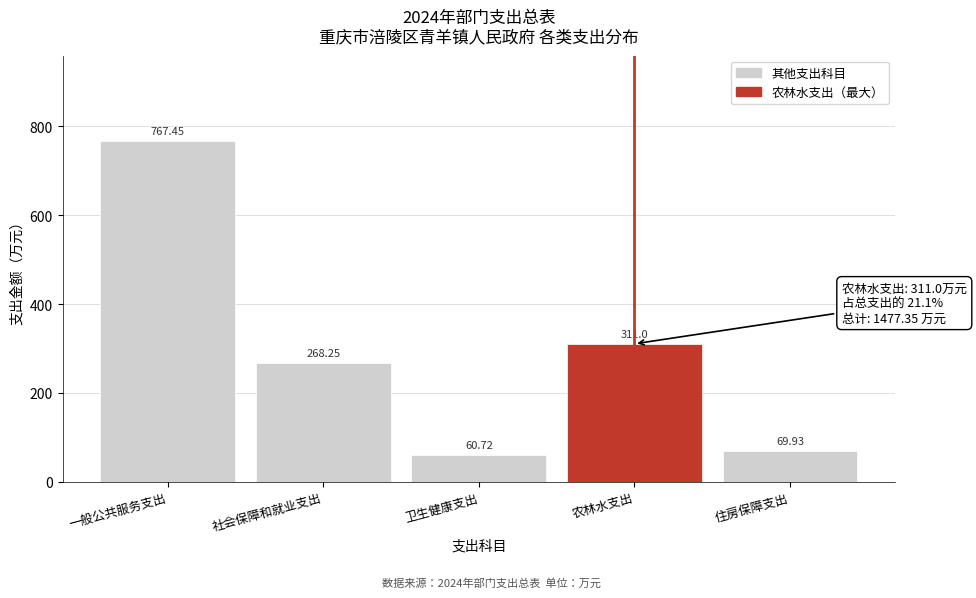

What is the label of the 1st bar from the right?

住房保障支出